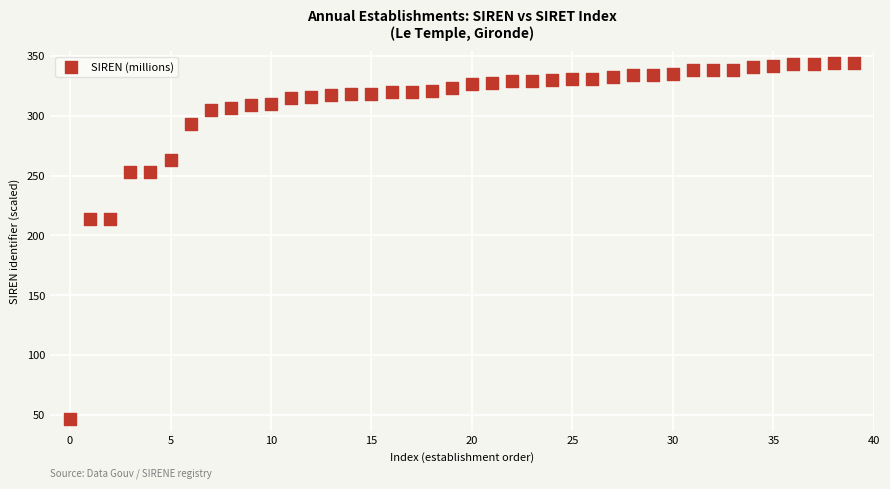

What is the range of Y values (max minus min)?

297.3